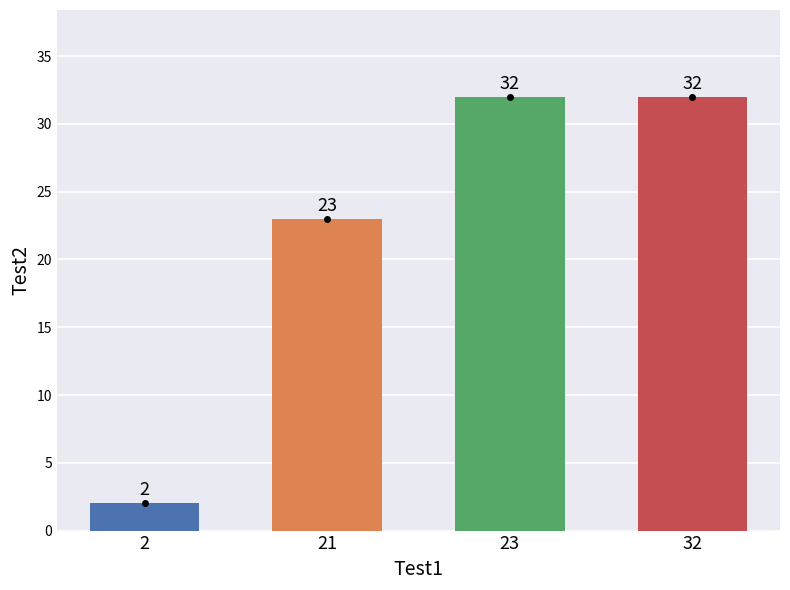

How many bars are there in total?

4